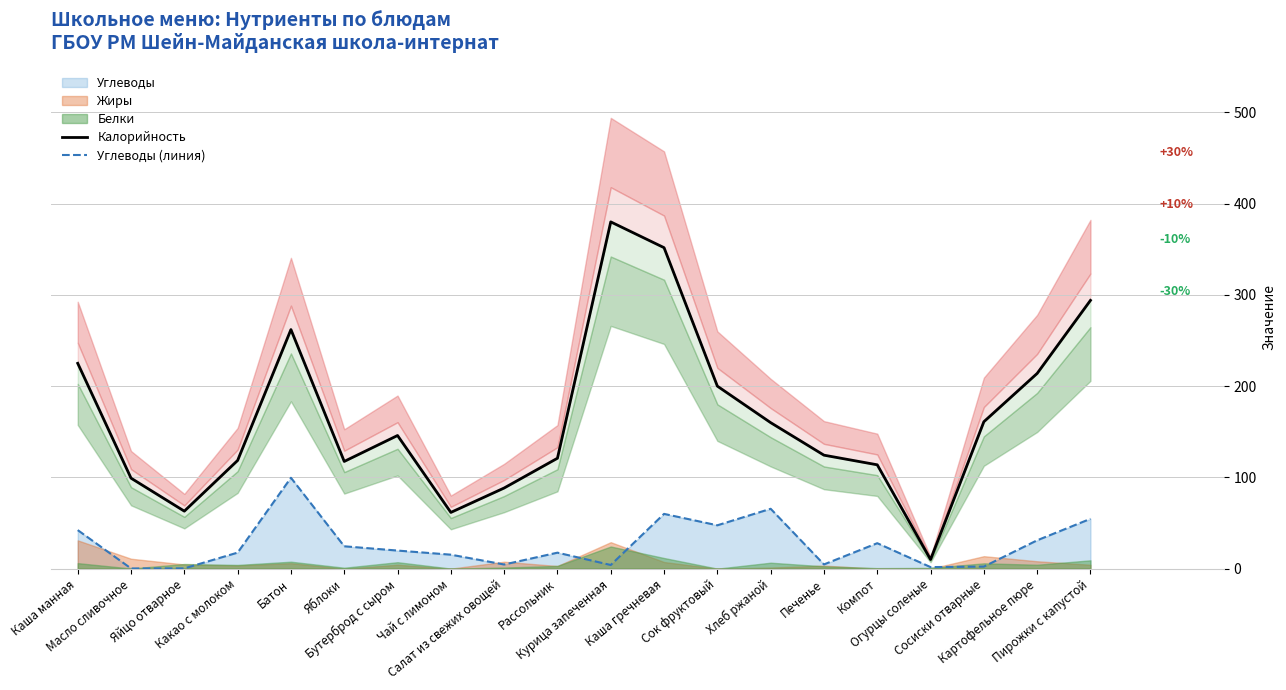

What is the label of the 19th point from the right?

Масло сливочное